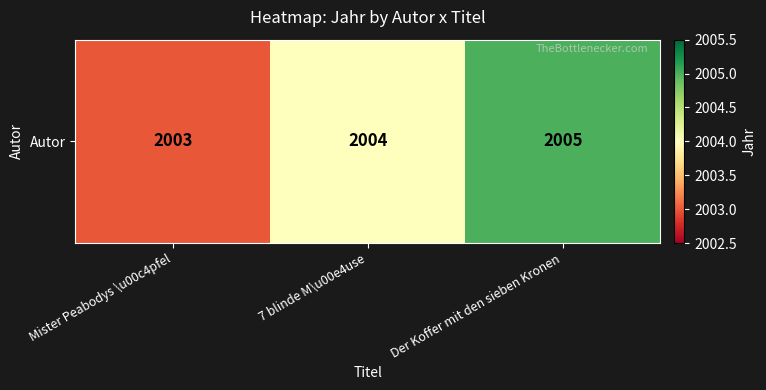

What is the change in value from 7 blinde M\u00e4use to Der Koffer mit den sieben Kronen?

+1